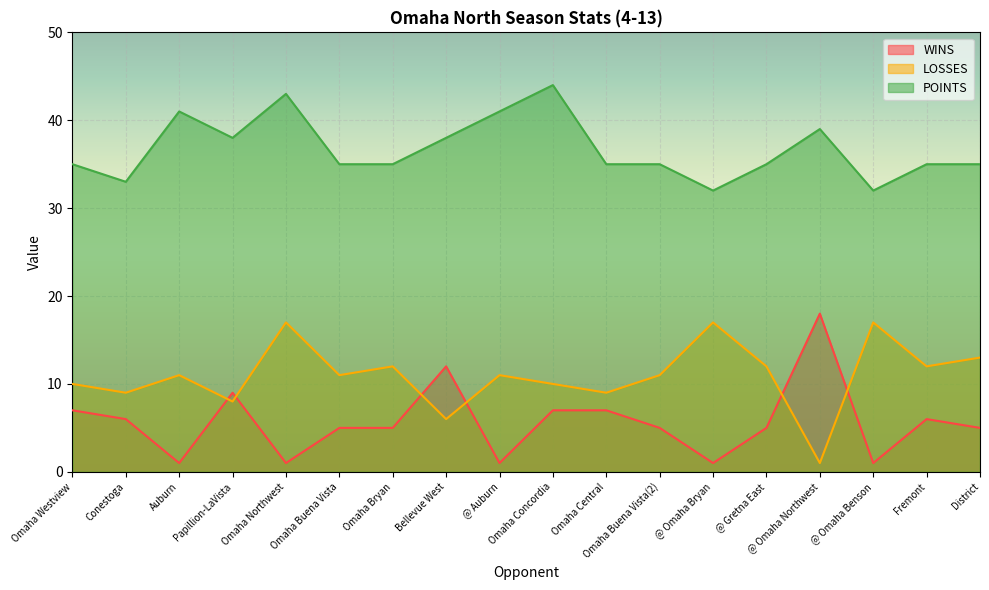

Rank the series by their maximum value, from lowest to highest.

LOSSES, WINS, POINTS